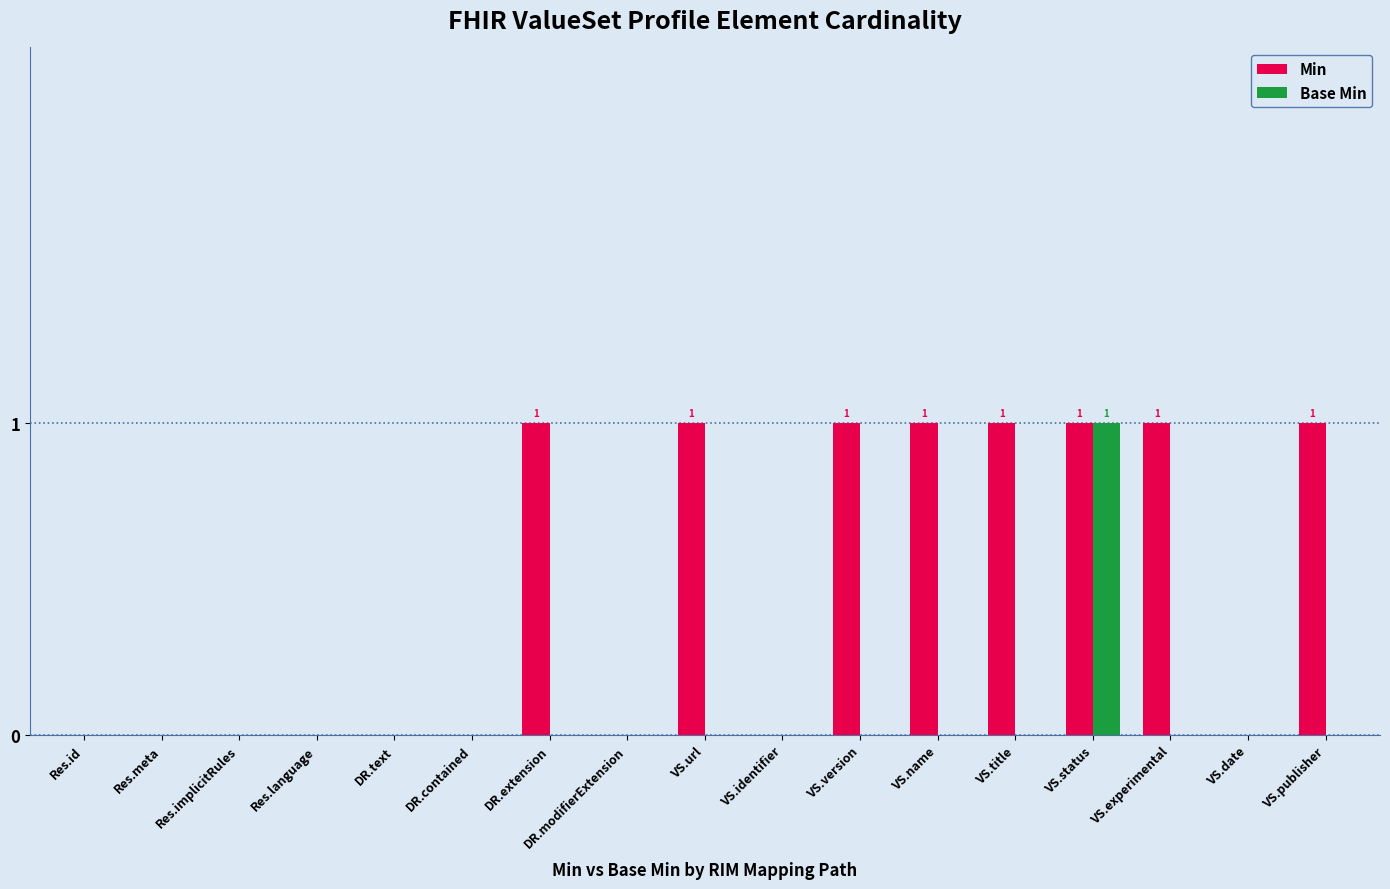

Reading left to right, transcribe all the data shown in this chart.

Min: 0	0	0	0	0	0	1	0	1	0	1	1	1	1	1	0	1
Base Min: 0	0	0	0	0	0	0	0	0	0	0	0	0	1	0	0	0